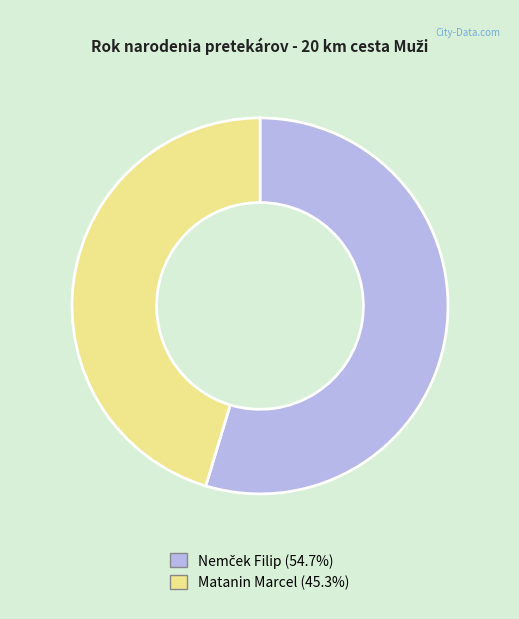

Does Matanin Marcel represent more than half of the total?

No